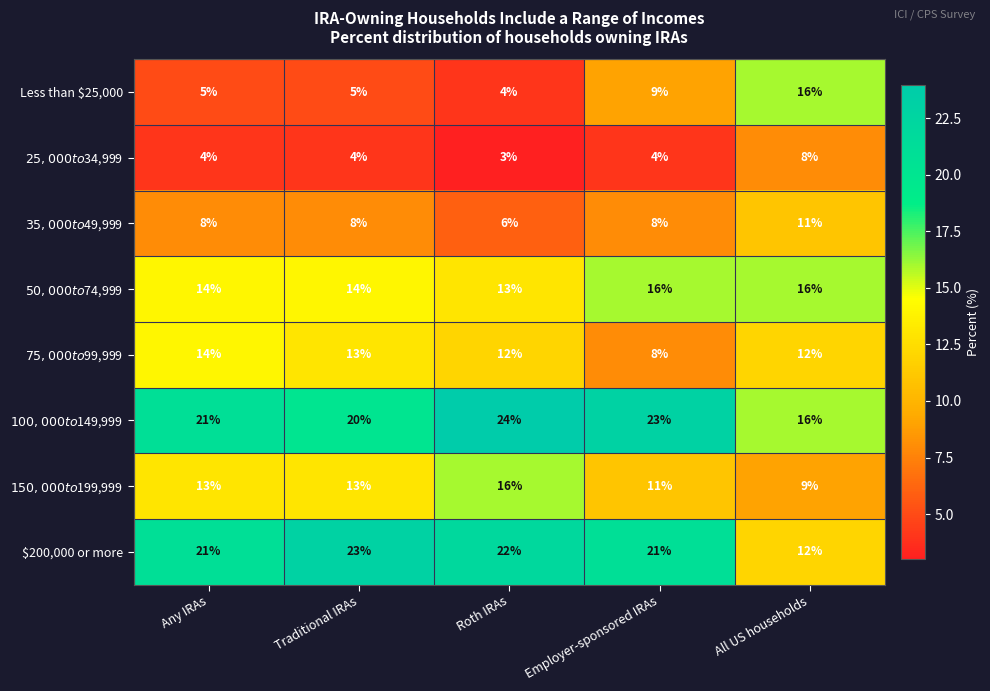

What value does the $200,000 or more series have at Any IRAs?

21